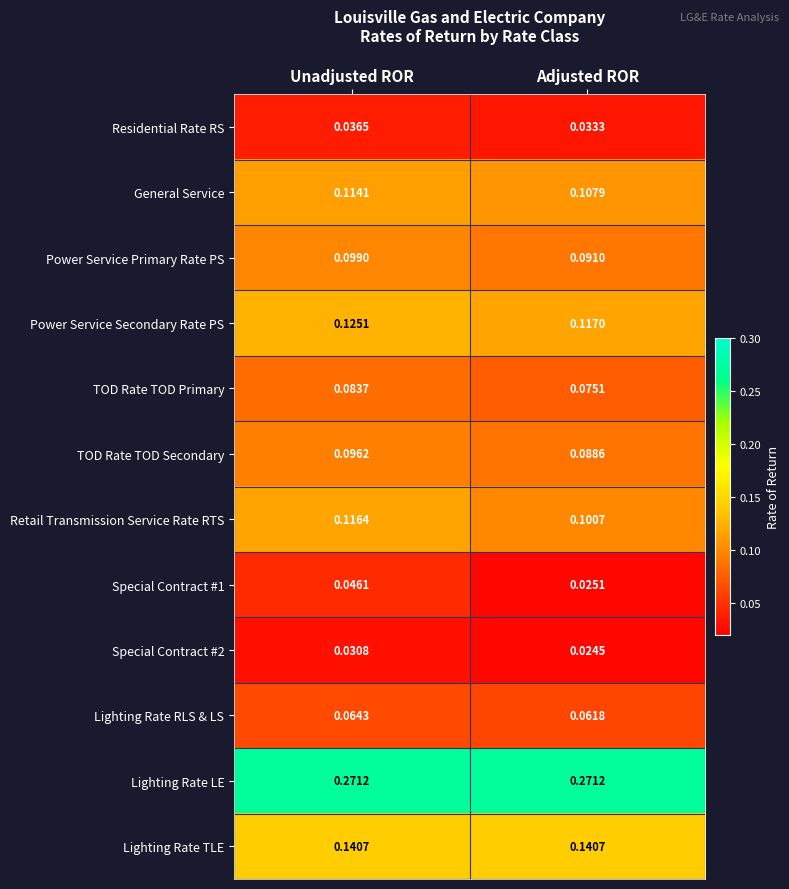

List the series in order of their peak value, highest first.

Lighting Rate LE, Lighting Rate TLE, Power Service Secondary Rate PS, Retail Transmission Service Rate RTS, General Service, Power Service Primary Rate PS, TOD Rate TOD Secondary, TOD Rate TOD Primary, Lighting Rate RLS & LS, Special Contract #1, Residential Rate RS, Special Contract #2